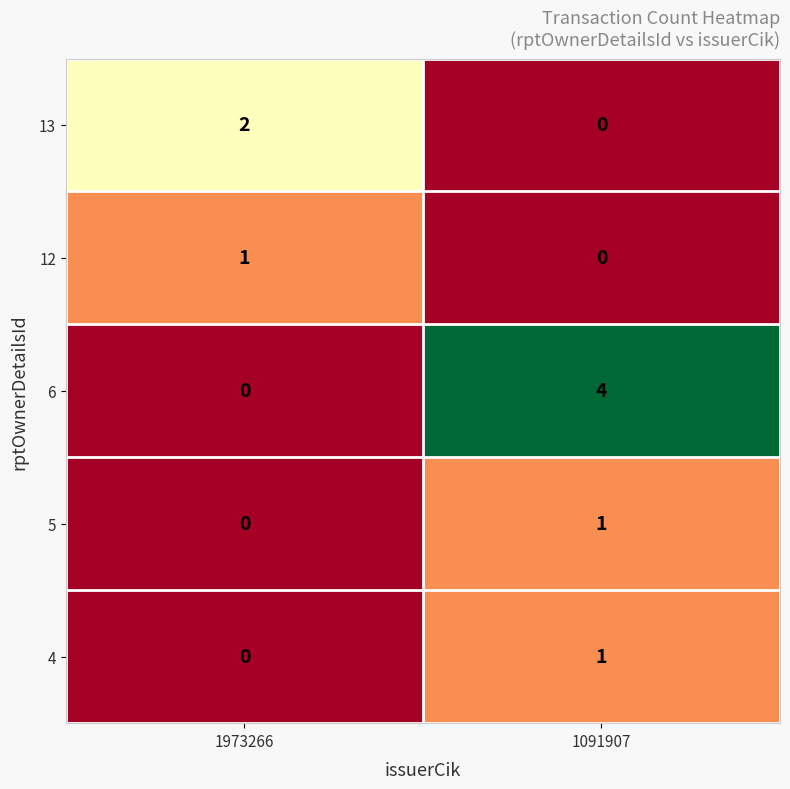

Which category has the lowest value in the 6 series?

1973266